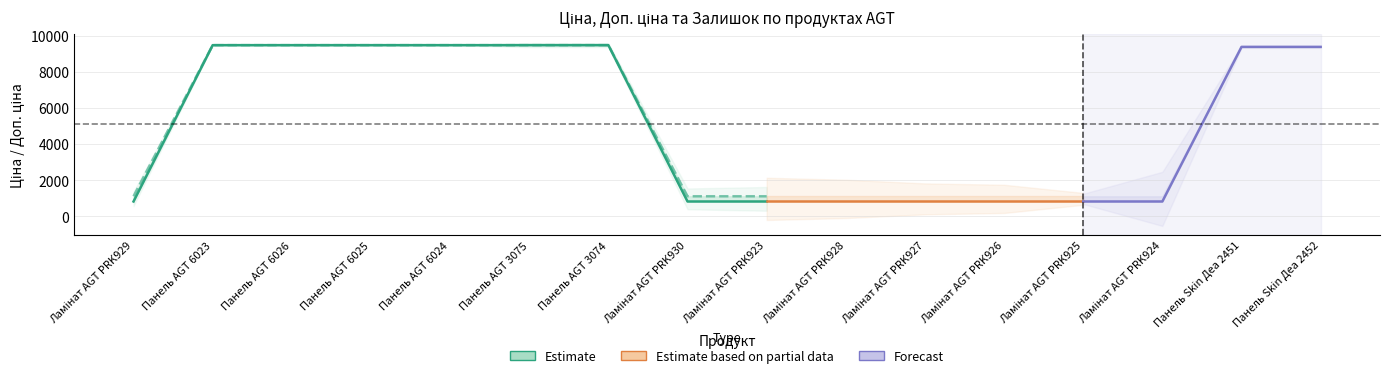

Which category has the highest value in the Залишок series?

Ламінат AGT PRK924